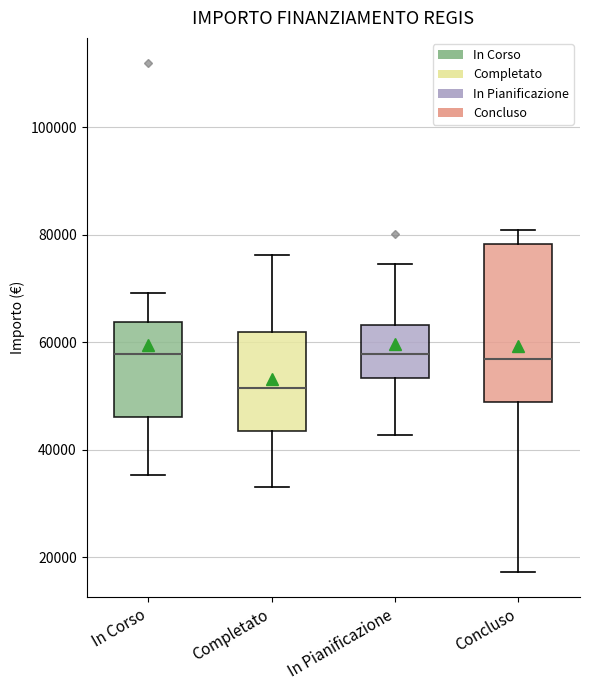

Which box has the lowest median line?

Completato